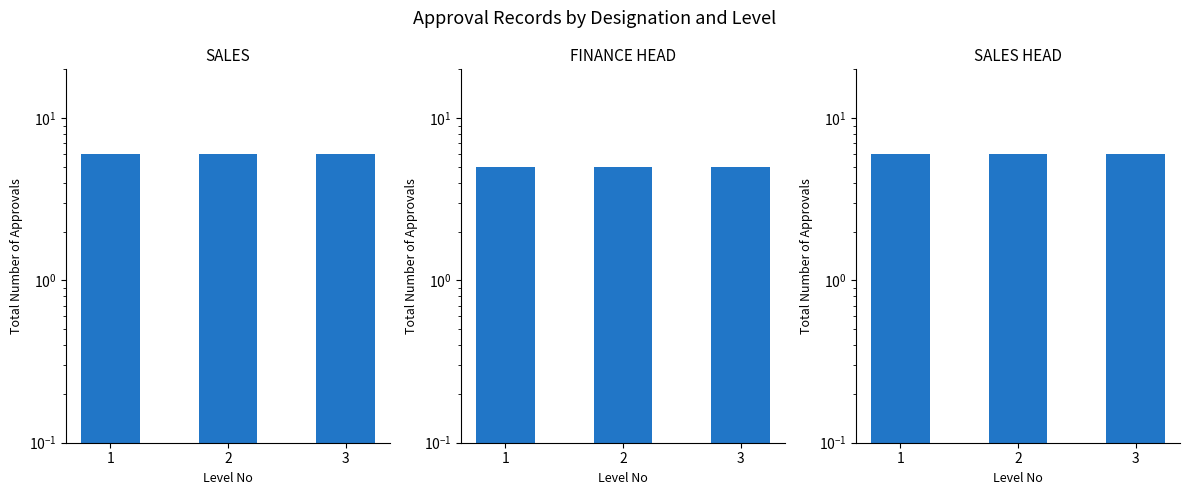

The value of SALES at 2 is 6. True or false?

True